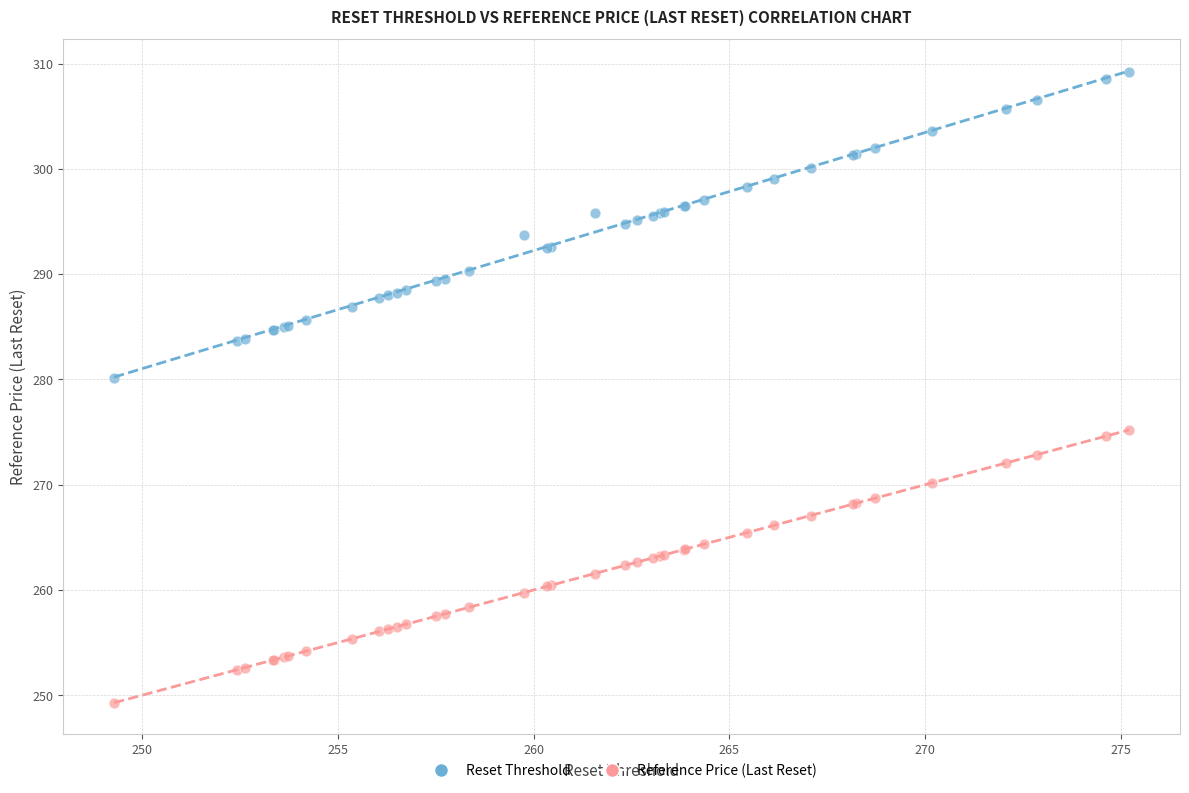

Across all series, what Y value is closest to 279?

280.1